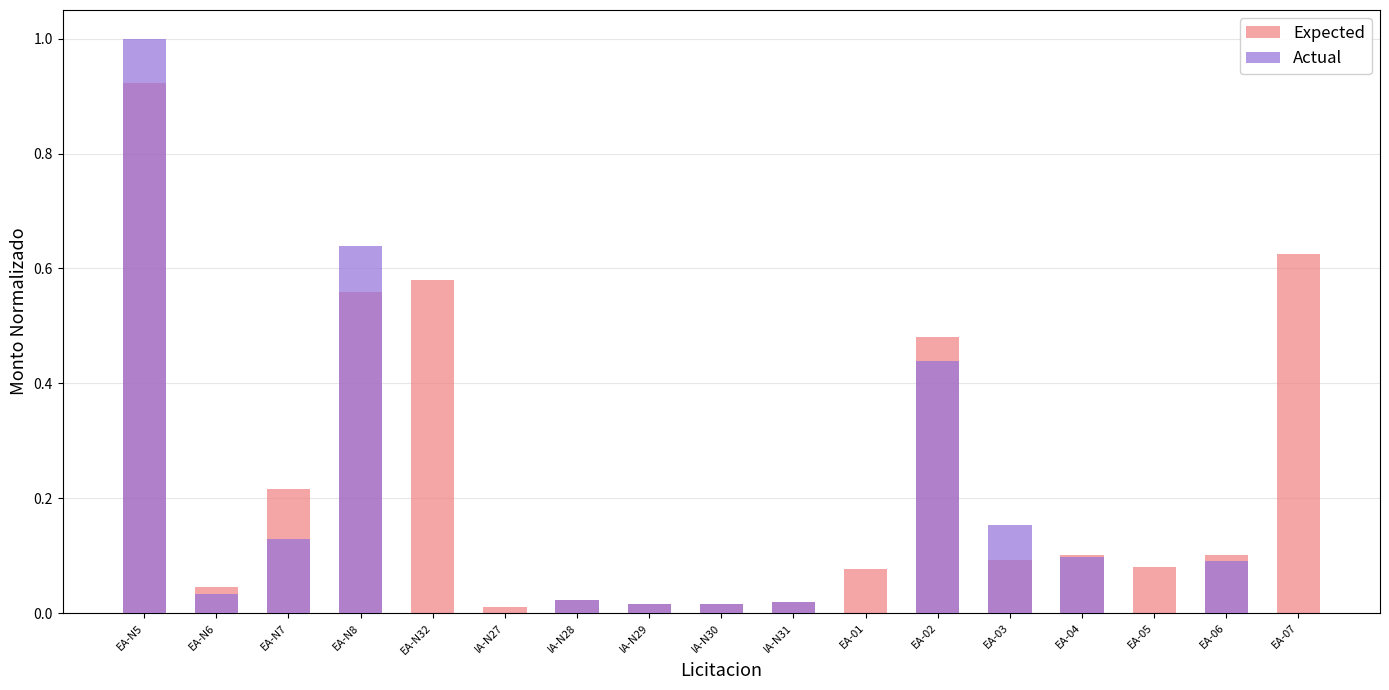

At which category does the chart reach its minimum across all series?

EA-N32